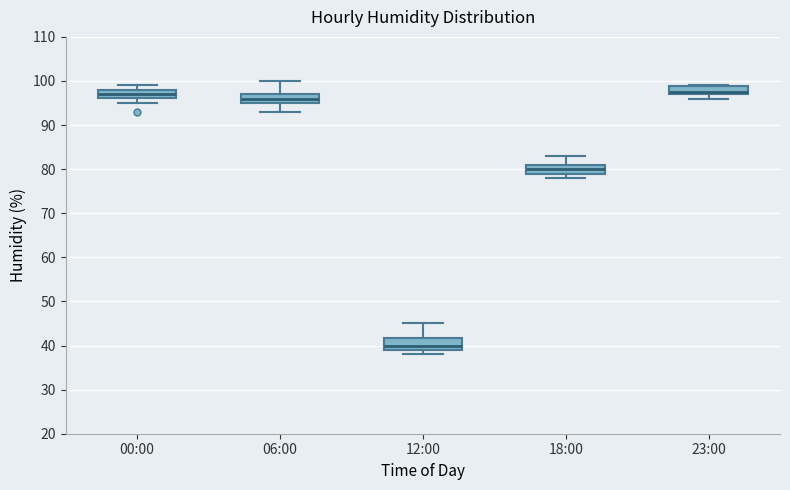

Which box has the lowest median line?

12:00